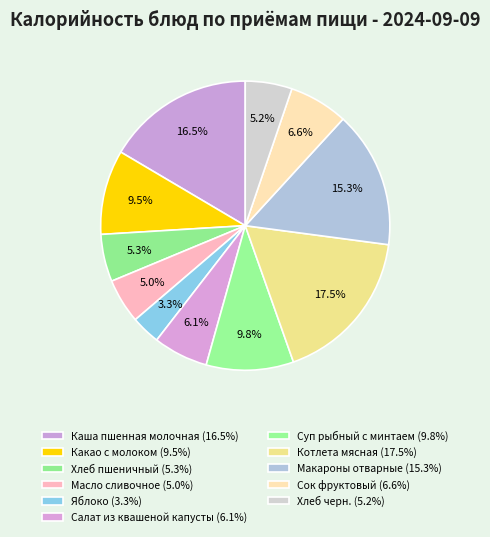

What is the ratio of the value at Макароны отварные to the value at Масло сливочное?

3.1